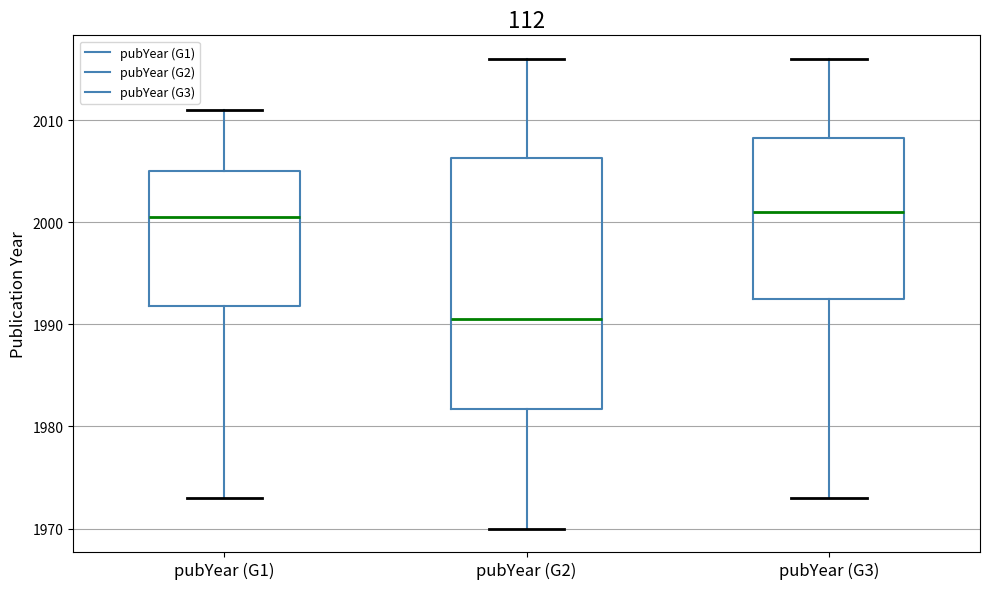

Which box is the tallest, from its lower edge to its upper edge?

pubYear (G2)